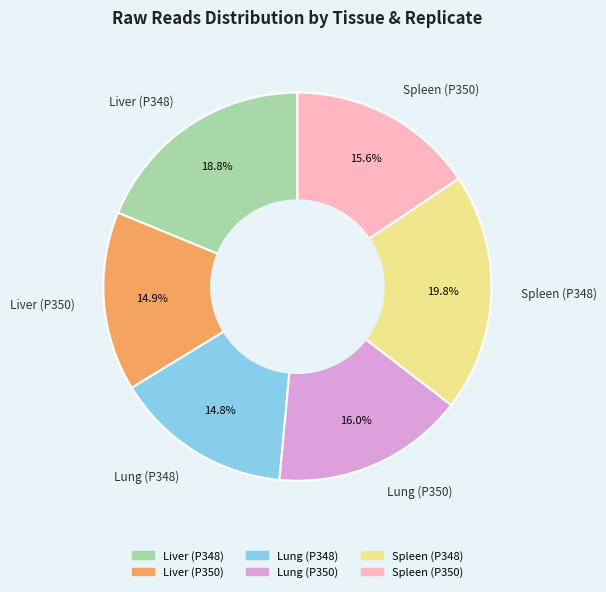

What is the largest slice in the pie chart?

Spleen (P348)